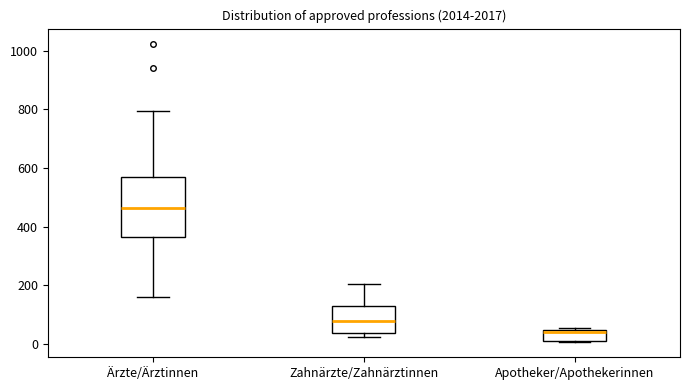

Reading left to right, transcribe this box plot: for each box, give where its median line is, the range the box spans, and where its two whiskers end, as read against the y-axis. The values are not printed on the chart, so give them approximately, as read against the axis.

Ärzte/Ärztinnen: median 460, box 360 to 560, whiskers 160 to 800
Zahnärzte/Zahnärztinnen: median 80, box 40 to 120, whiskers 20 to 200
Apotheker/Apothekerinnen: median 40 (just below the box's upper edge), box 20 to 40, whiskers 0 to 60